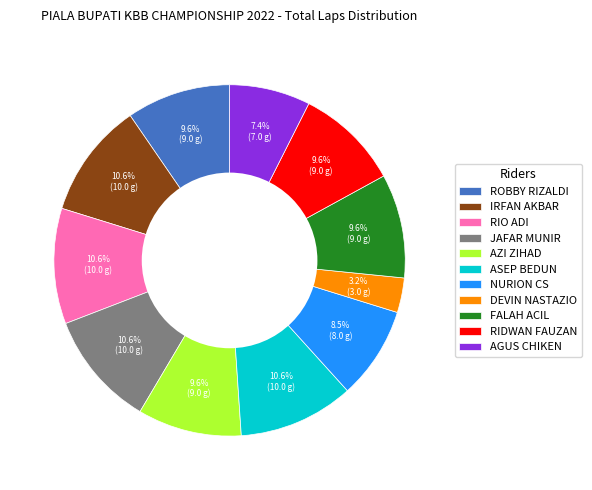

Is the sum of RIDWAN FAUZAN and ASEP BEDUN greater than half?

No